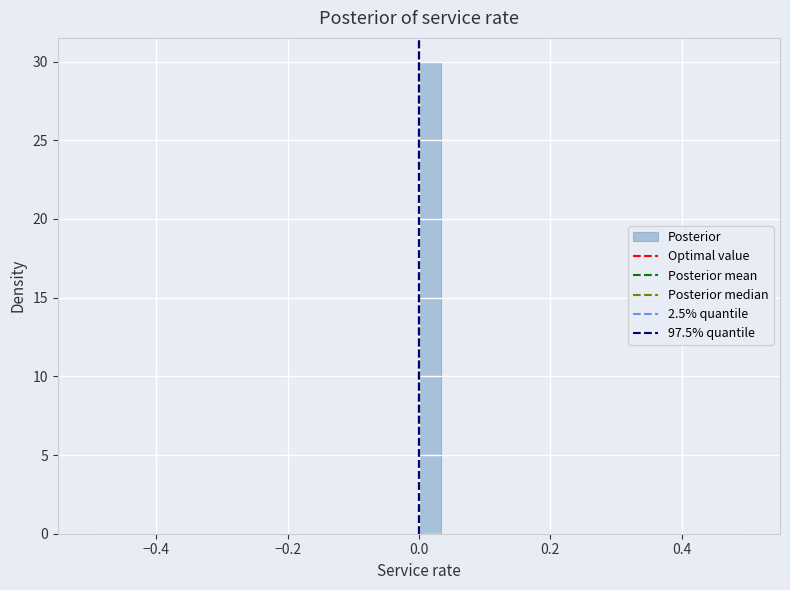

Around what value on the x-axis is the tallest bar? Give the approximate position of its centre, as read against the axis.

0.02